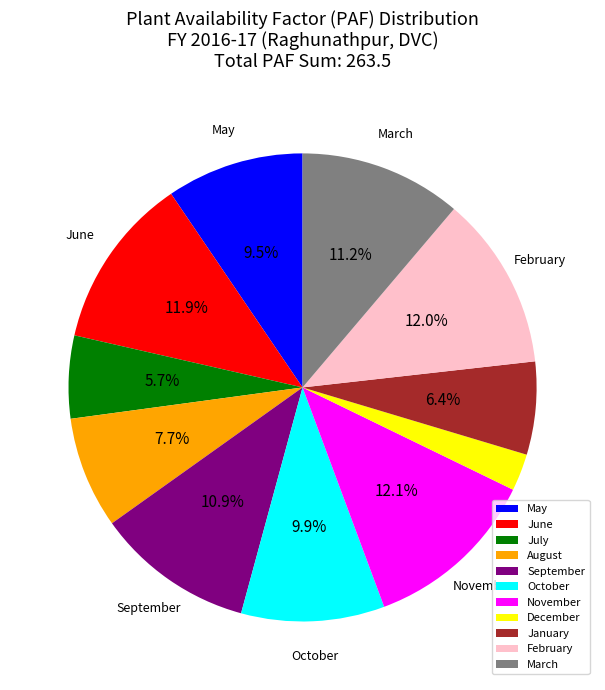

How many segments does this pie chart have?

11